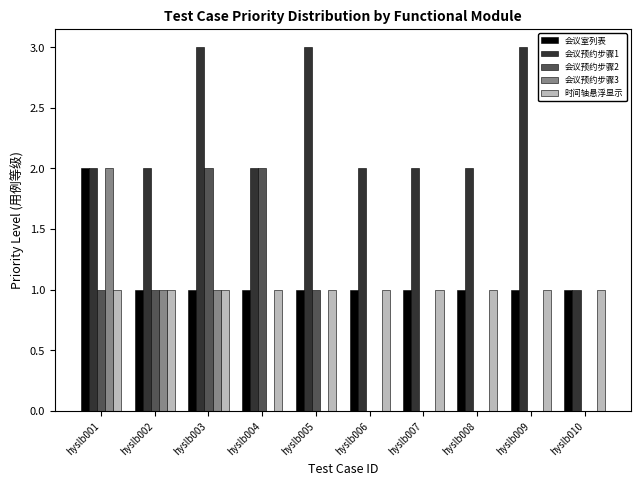

The value of 时间轴悬浮显示 at hyslb007 is 2. True or false?

False